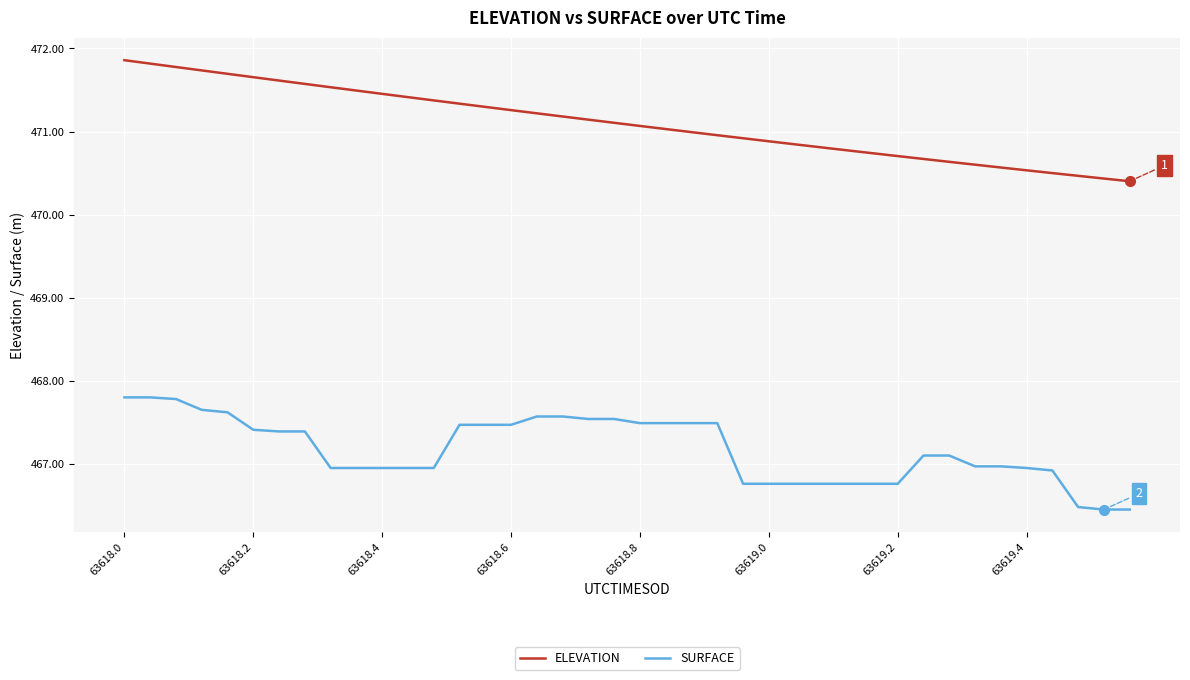

At how many categories does at least one series exceed 469?

40